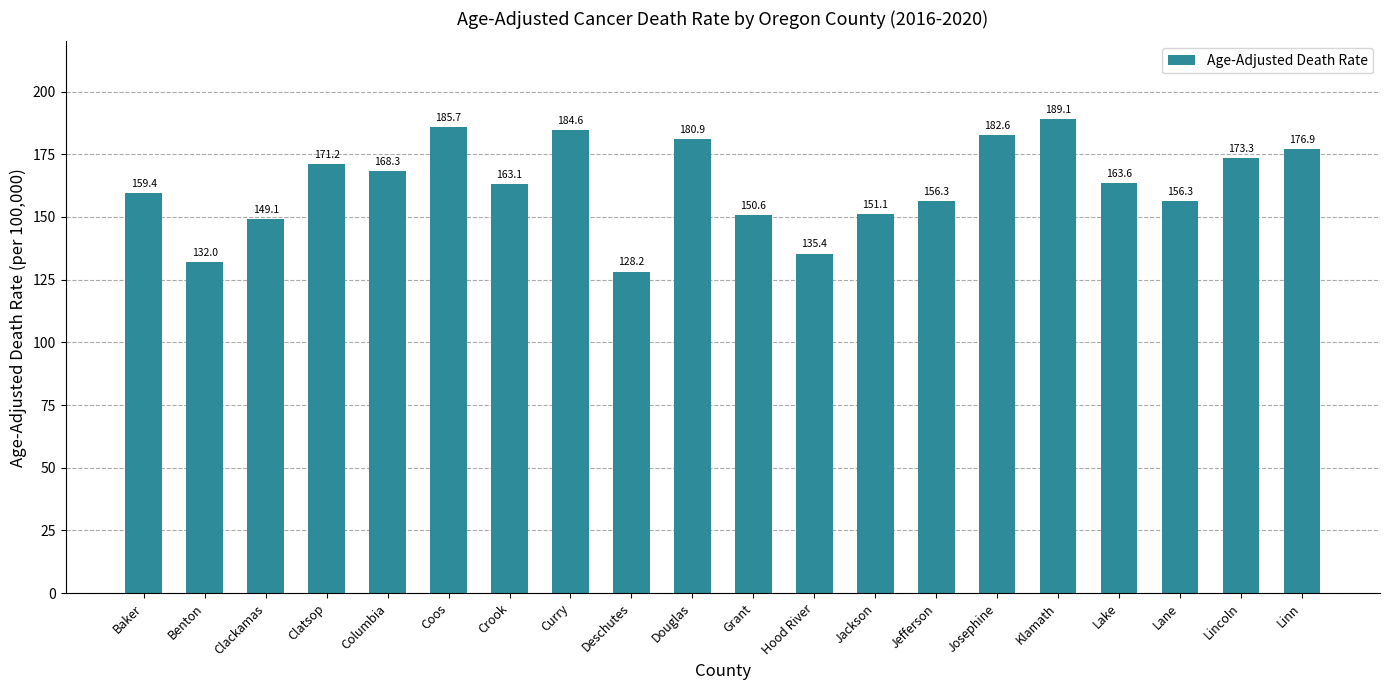

What is the ratio of the value at Coos to the value at Klamath?

1.0